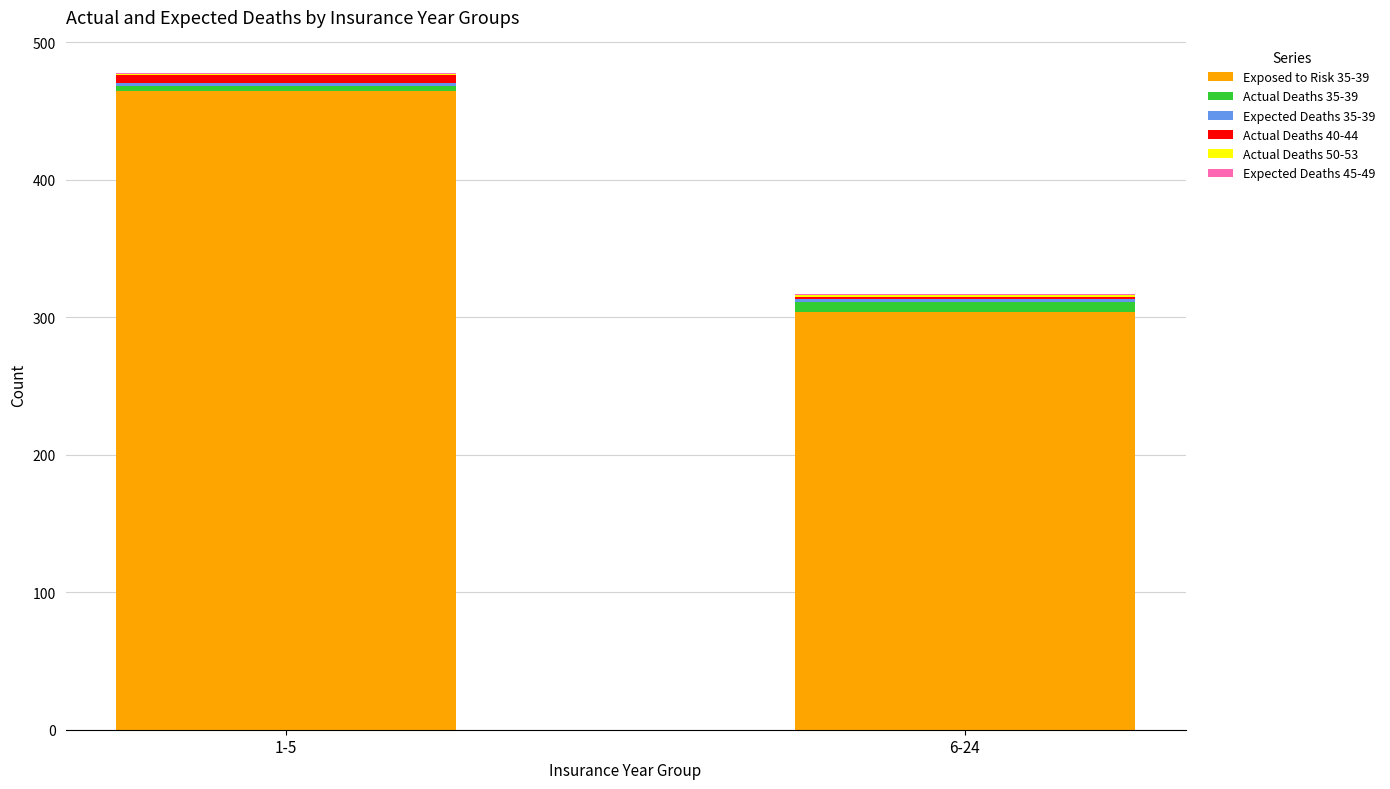

Which category has the highest value in the Exposed to Risk 35-39 series?

1-5